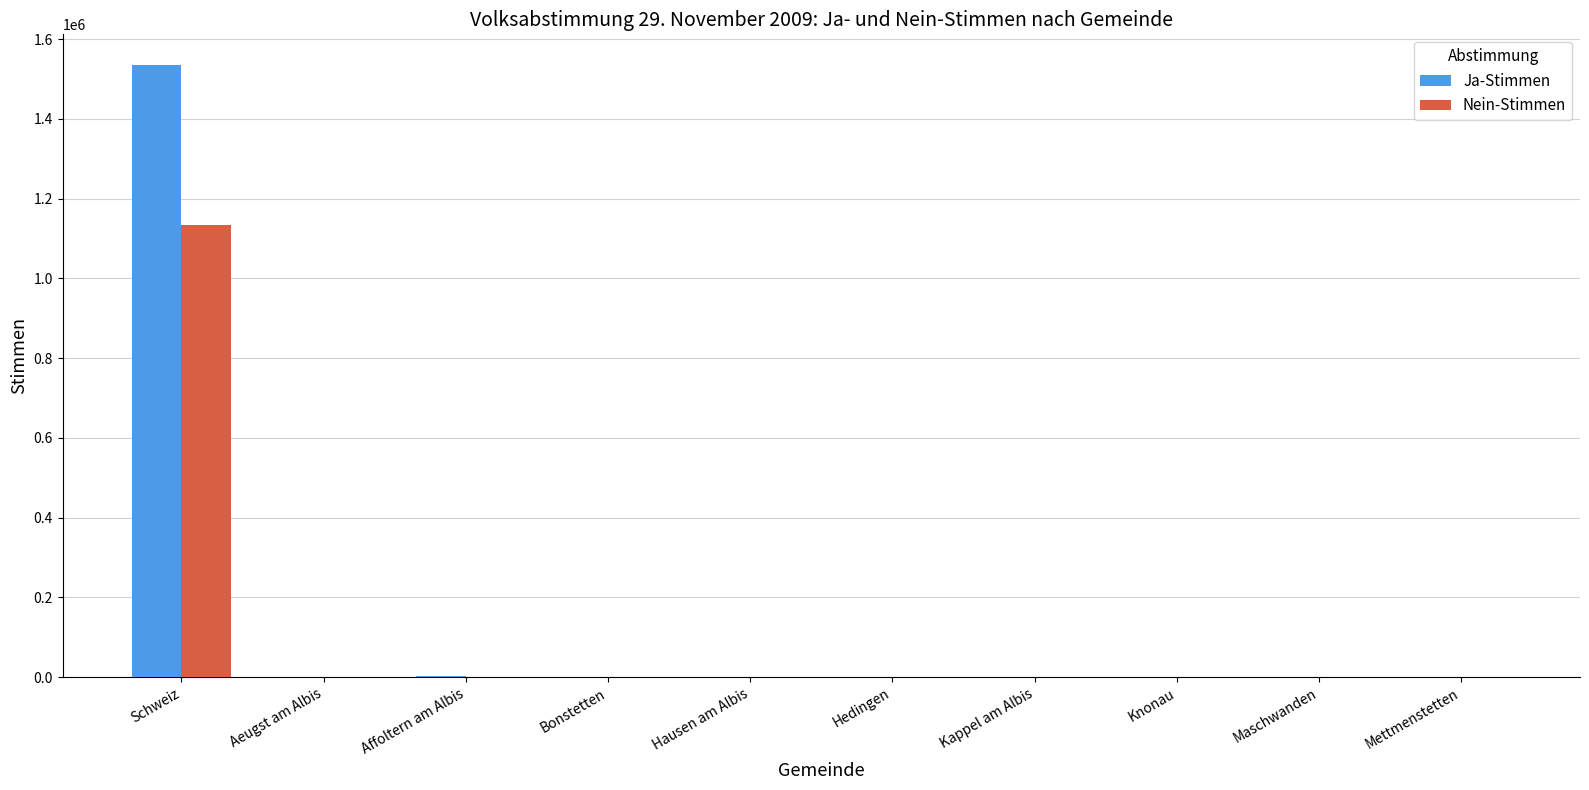

At which label is Ja-Stimmen closest to 767575?

Affoltern am Albis